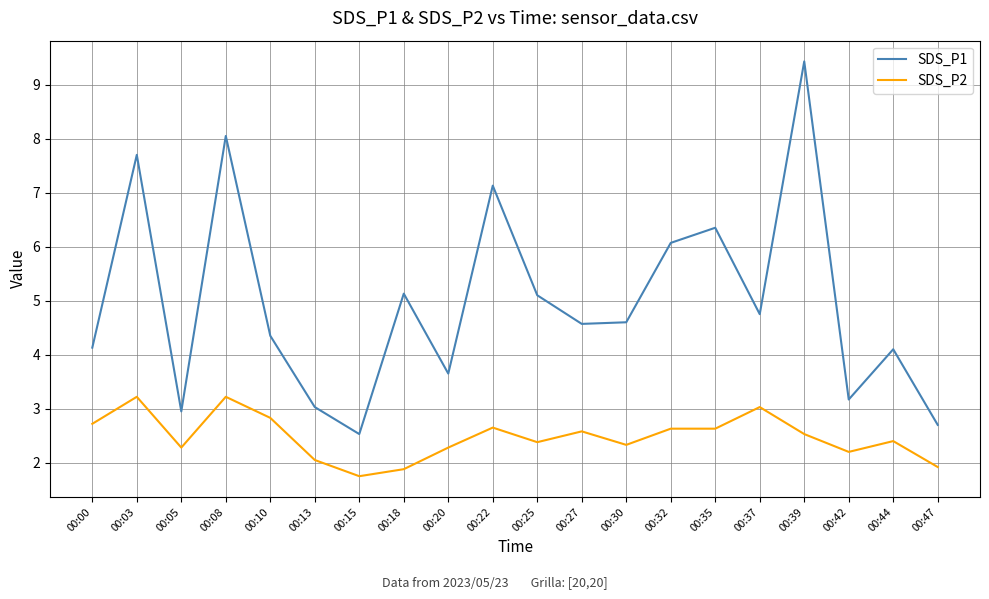

What are all the series names shown in the legend?

SDS_P1, SDS_P2